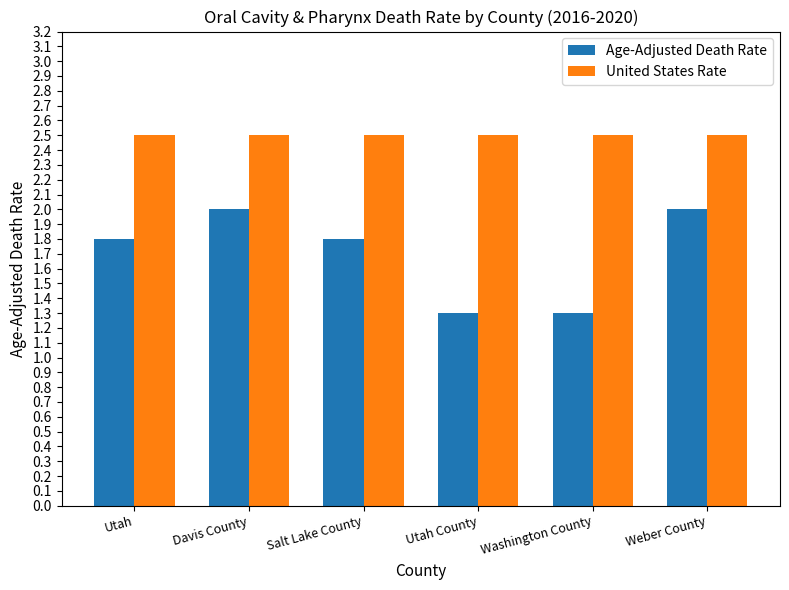

Are the bars grouped side by side (vs. stacked)?

Yes